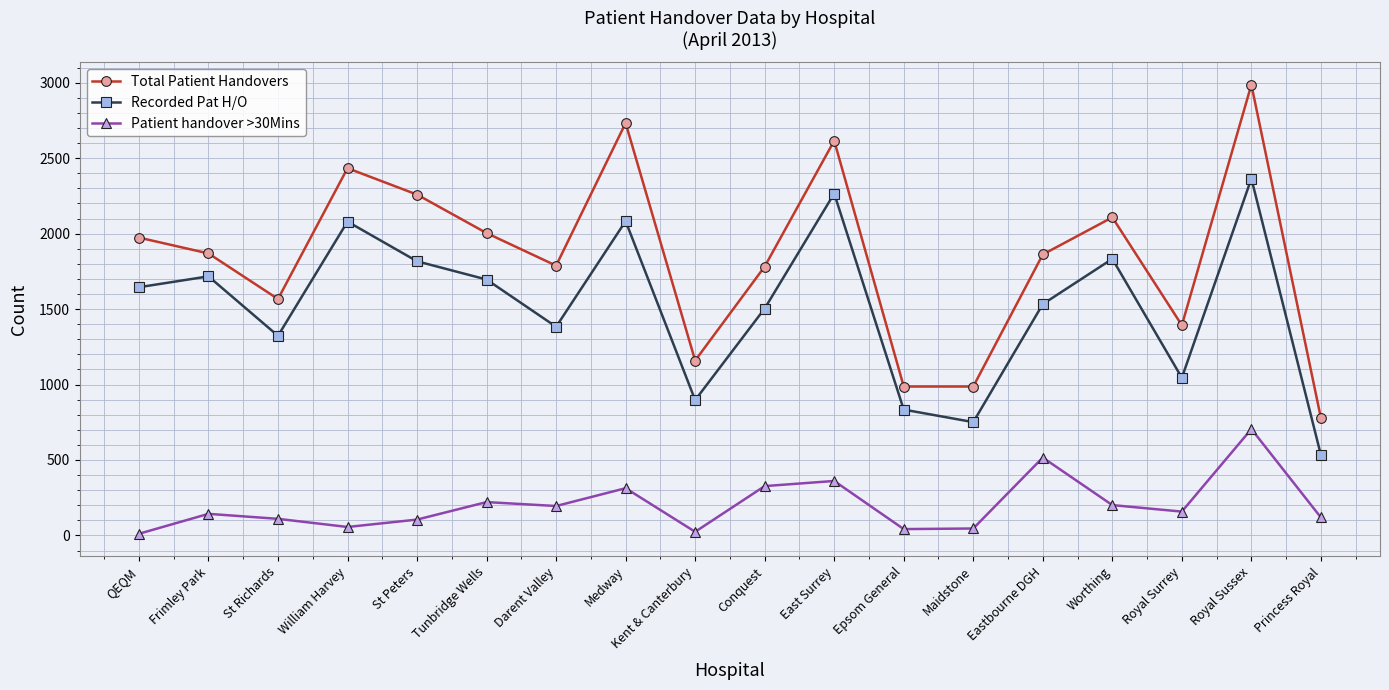

What is the difference between the maximum and minimum values in the Patient handover >30Mins series?

694